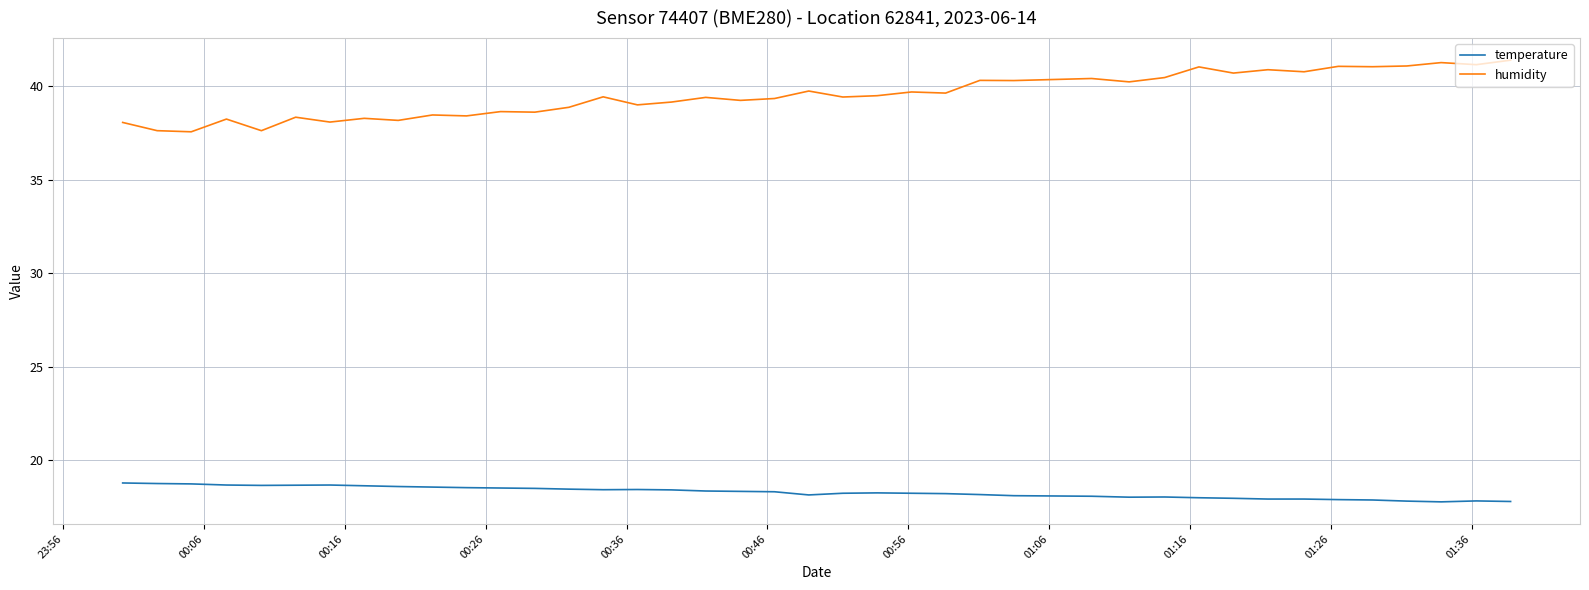

True or false: temperature and humidity intersect in this chart.

False